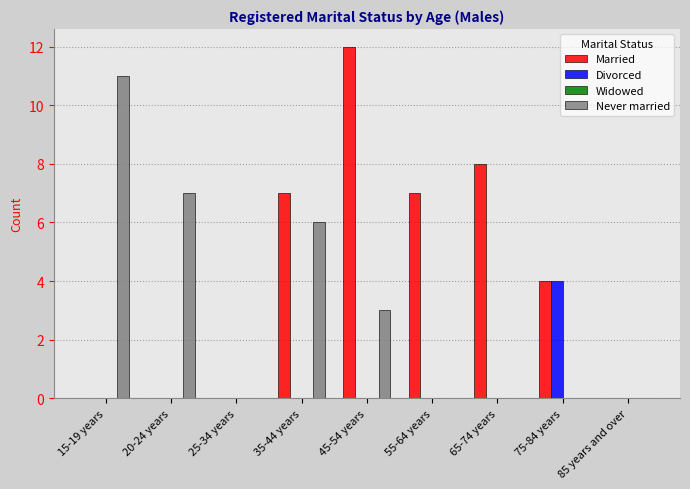

The value of Never married at 75-84 years is 0. True or false?

True